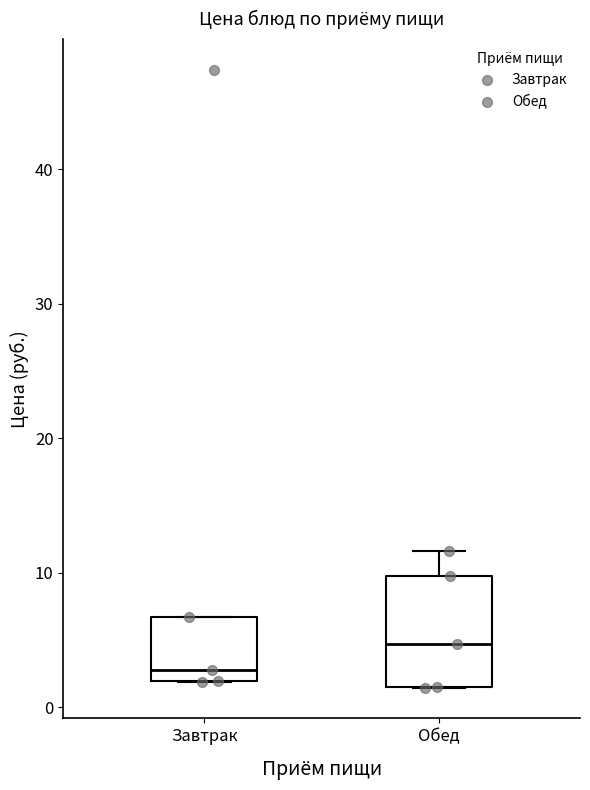

Where does the median line of the box for Обед sit on the y-axis? The values are not printed on the chart, so give them approximately, as read against the axis.

5